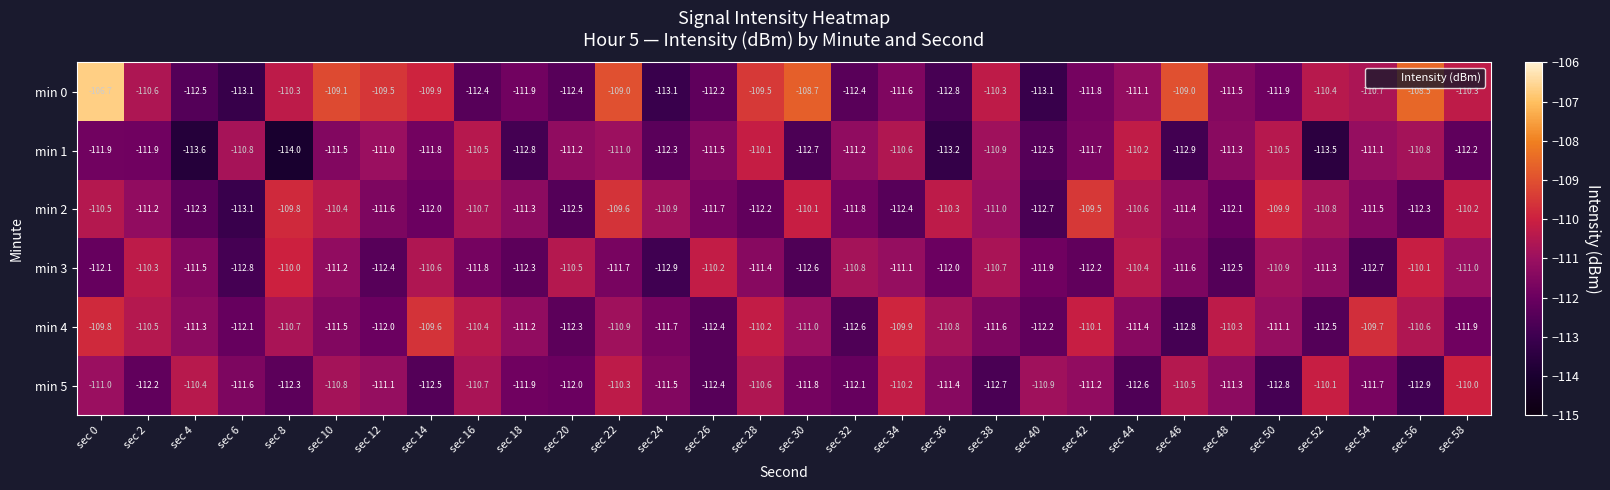

At which category is the sum across all series the highest?

sec 0